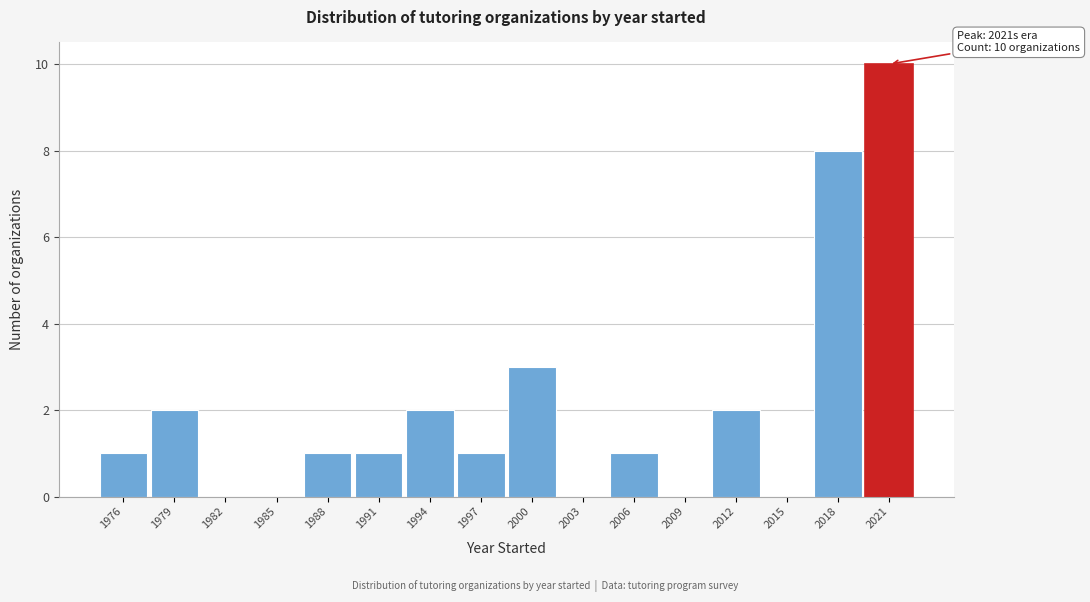

Over which range of the x-axis is the bar tallest?

2019.5 to 2022.5